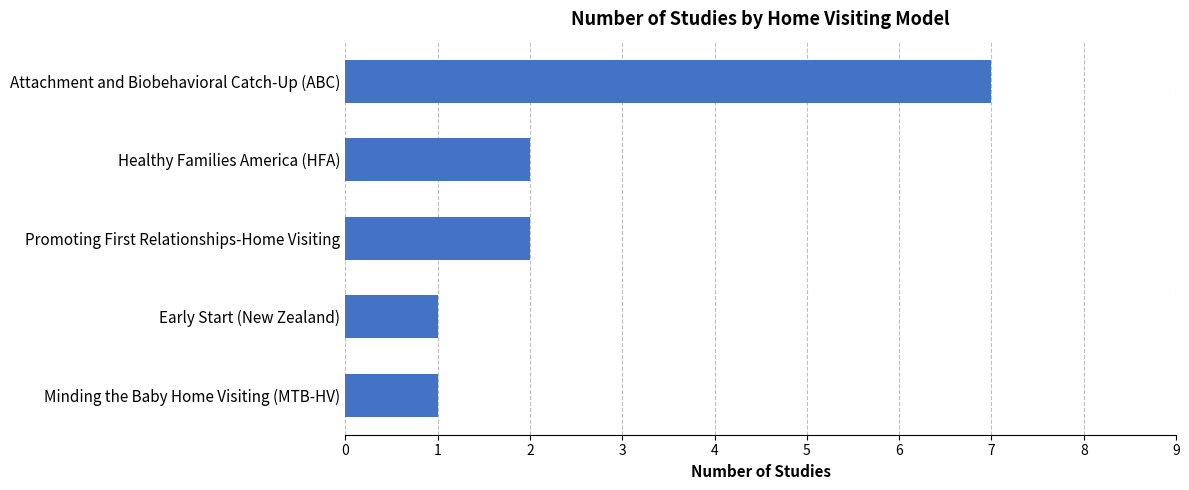

What is the smallest value displayed?

1